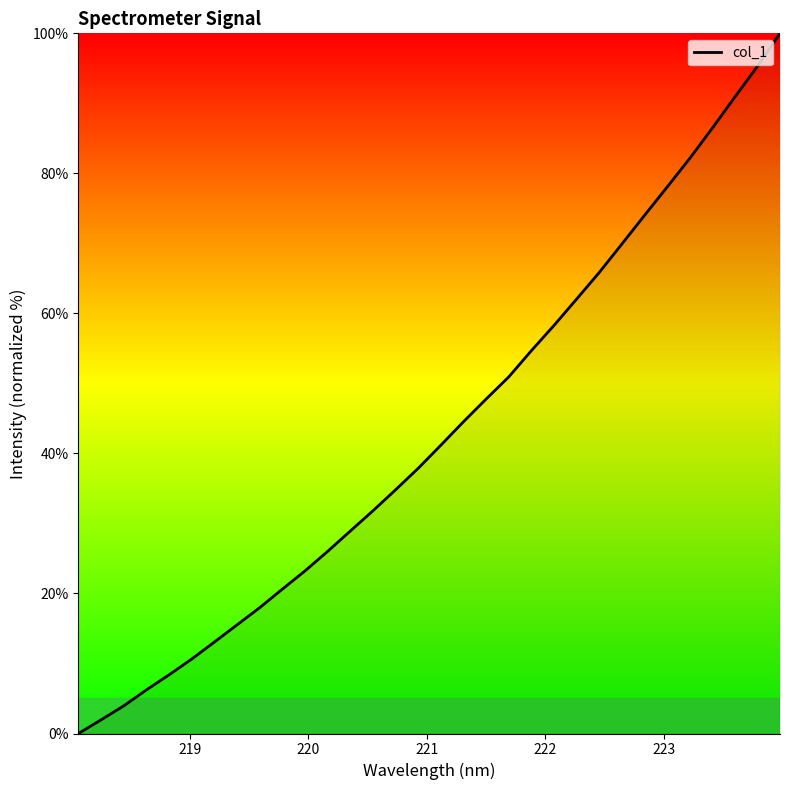

What is the difference between the maximum and minimum values?

100.0